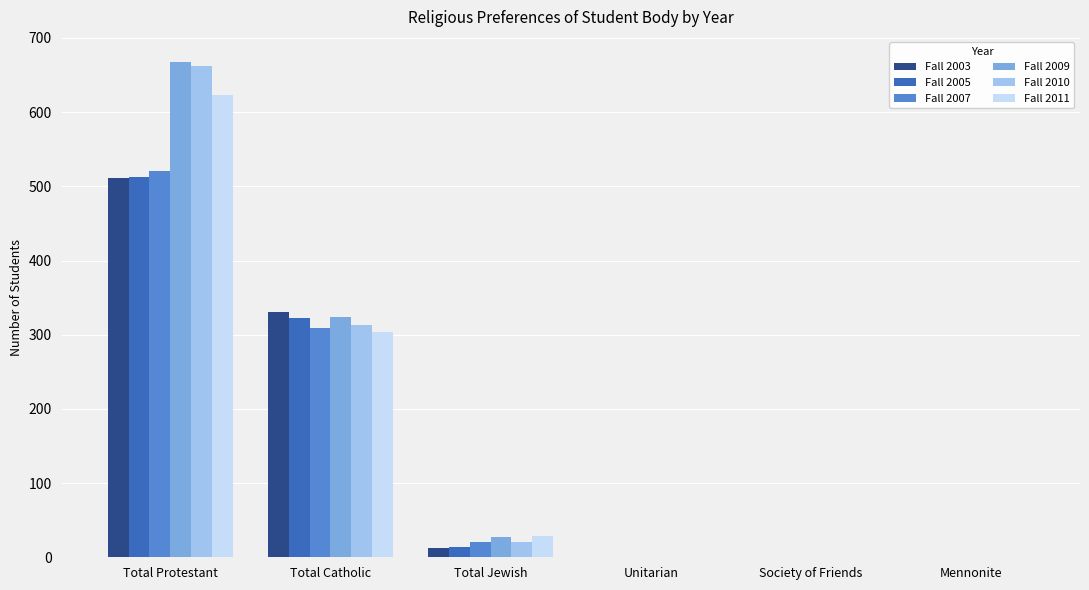

Does the chart contain stacked bars?

No